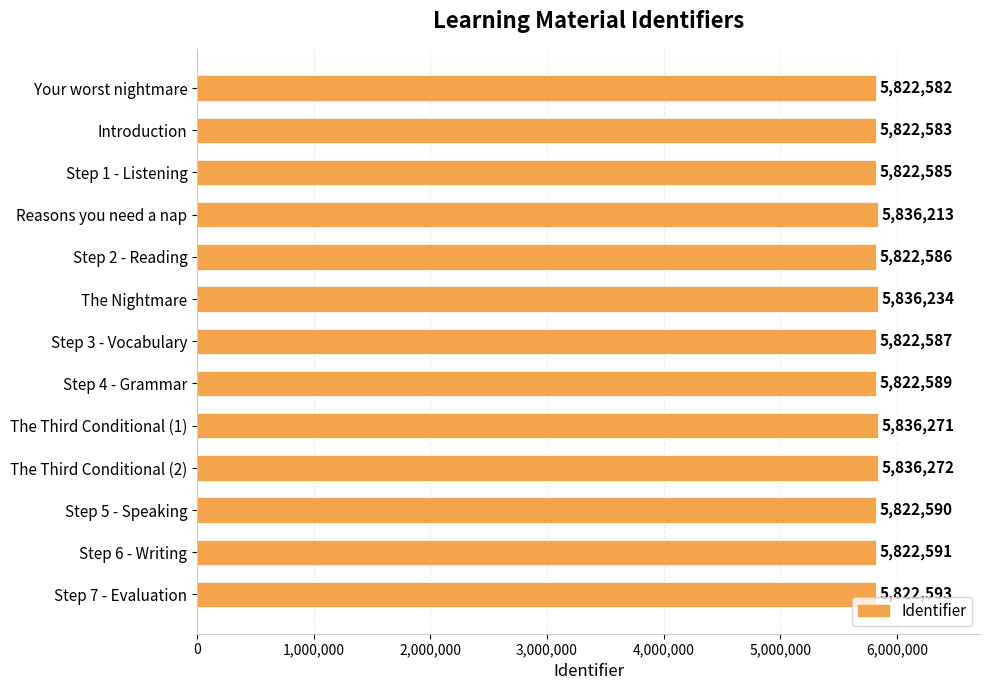

Between Step 5 - Speaking and Reasons you need a nap, which is larger?

Reasons you need a nap